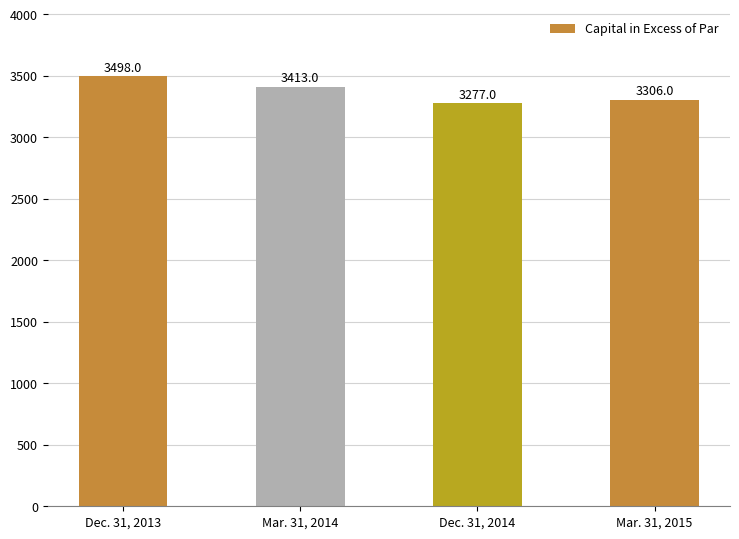

What position from the right is Dec. 31, 2014?

2